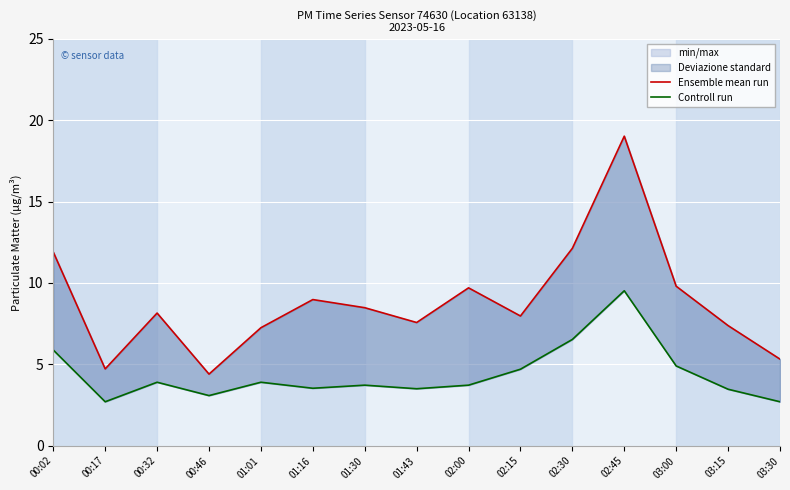

What is the label of the 13th point from the left?

03:00